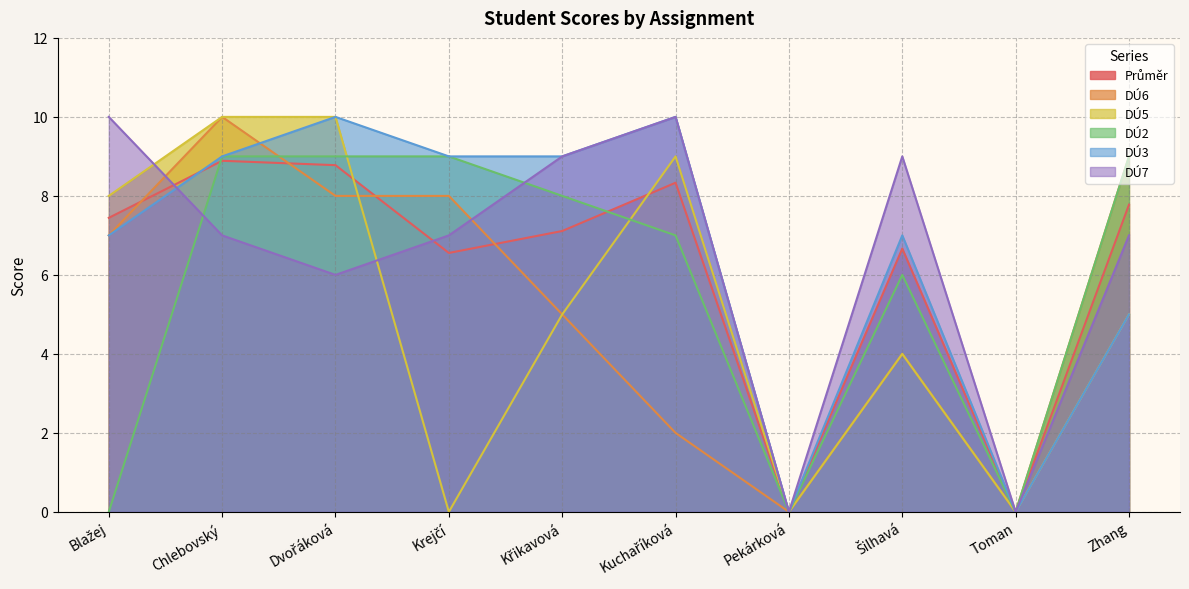

Rank the series at Křikavová from highest to lowest value.

DÚ3, DÚ7, DÚ2, Průměr, DÚ6, DÚ5